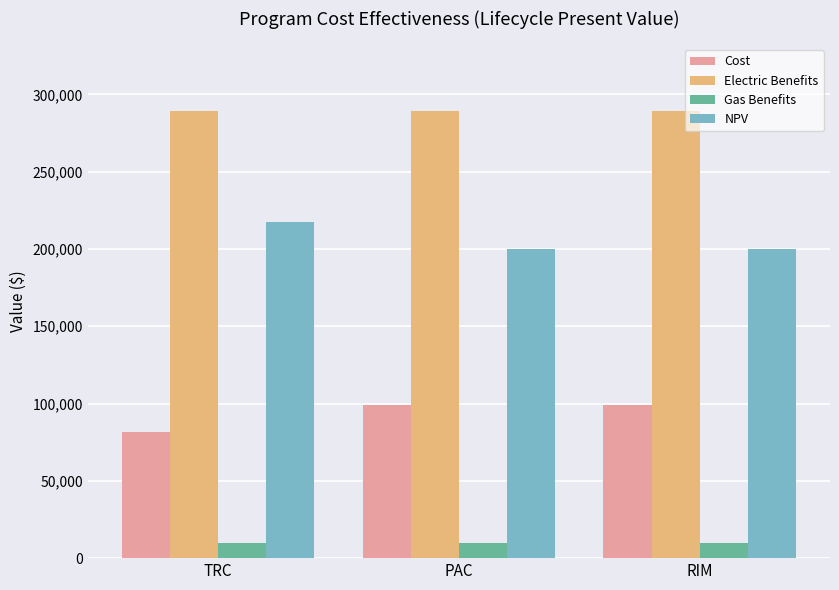

At which label does Cost first exceed 99119?

PAC